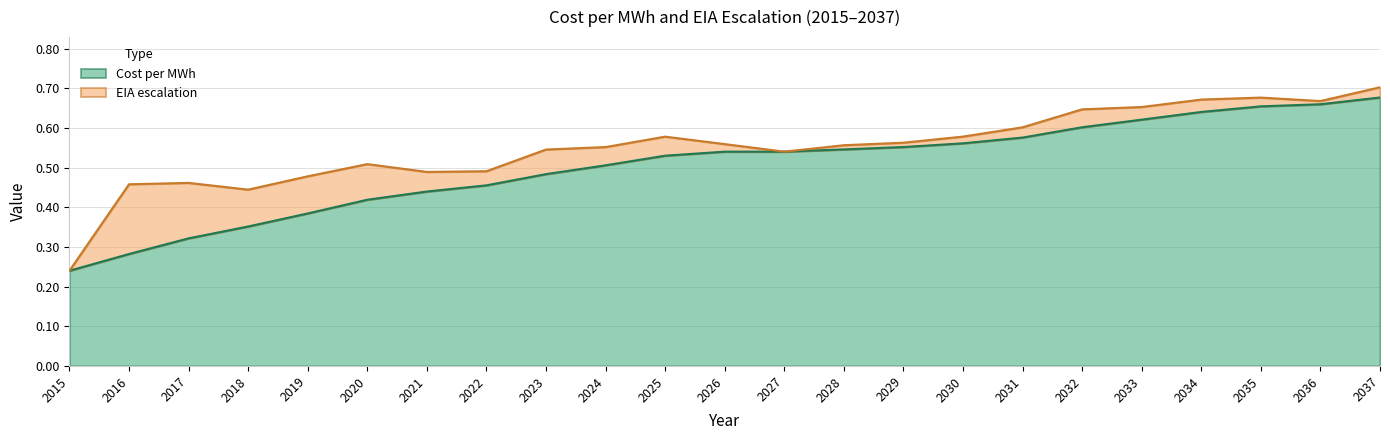

What is the sum of all values?

11.6